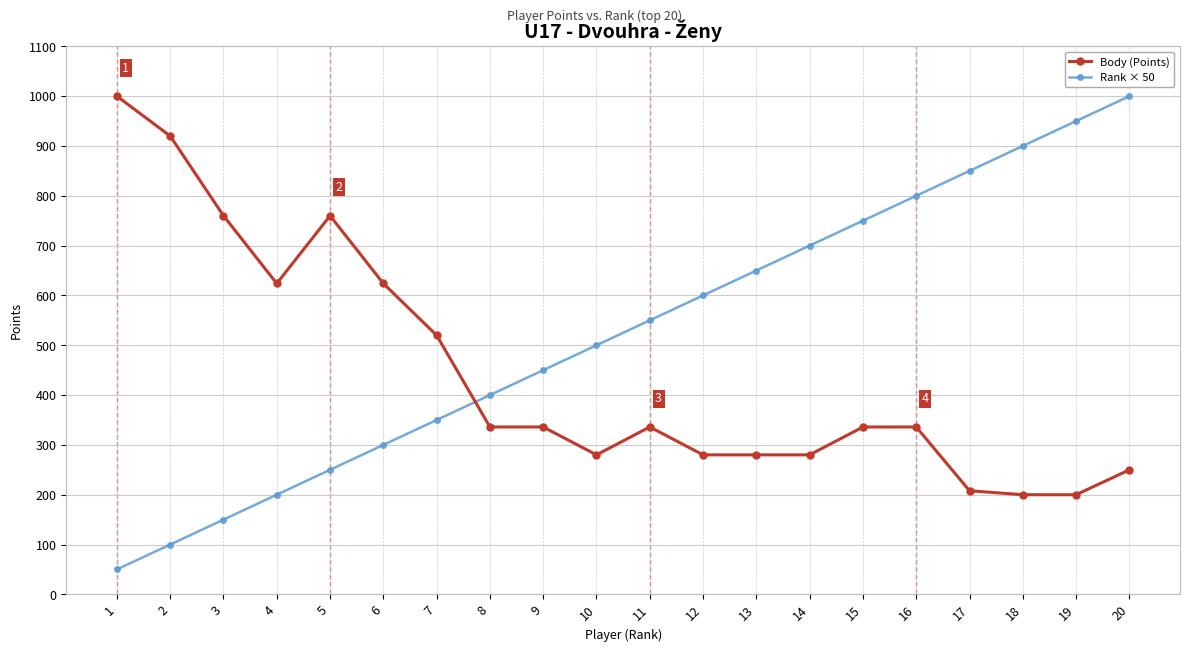

List the labels in order of Rank × 50 value, largest first.

20, 19, 18, 17, 16, 15, 14, 13, 12, 11, 10, 9, 8, 7, 6, 5, 4, 3, 2, 1